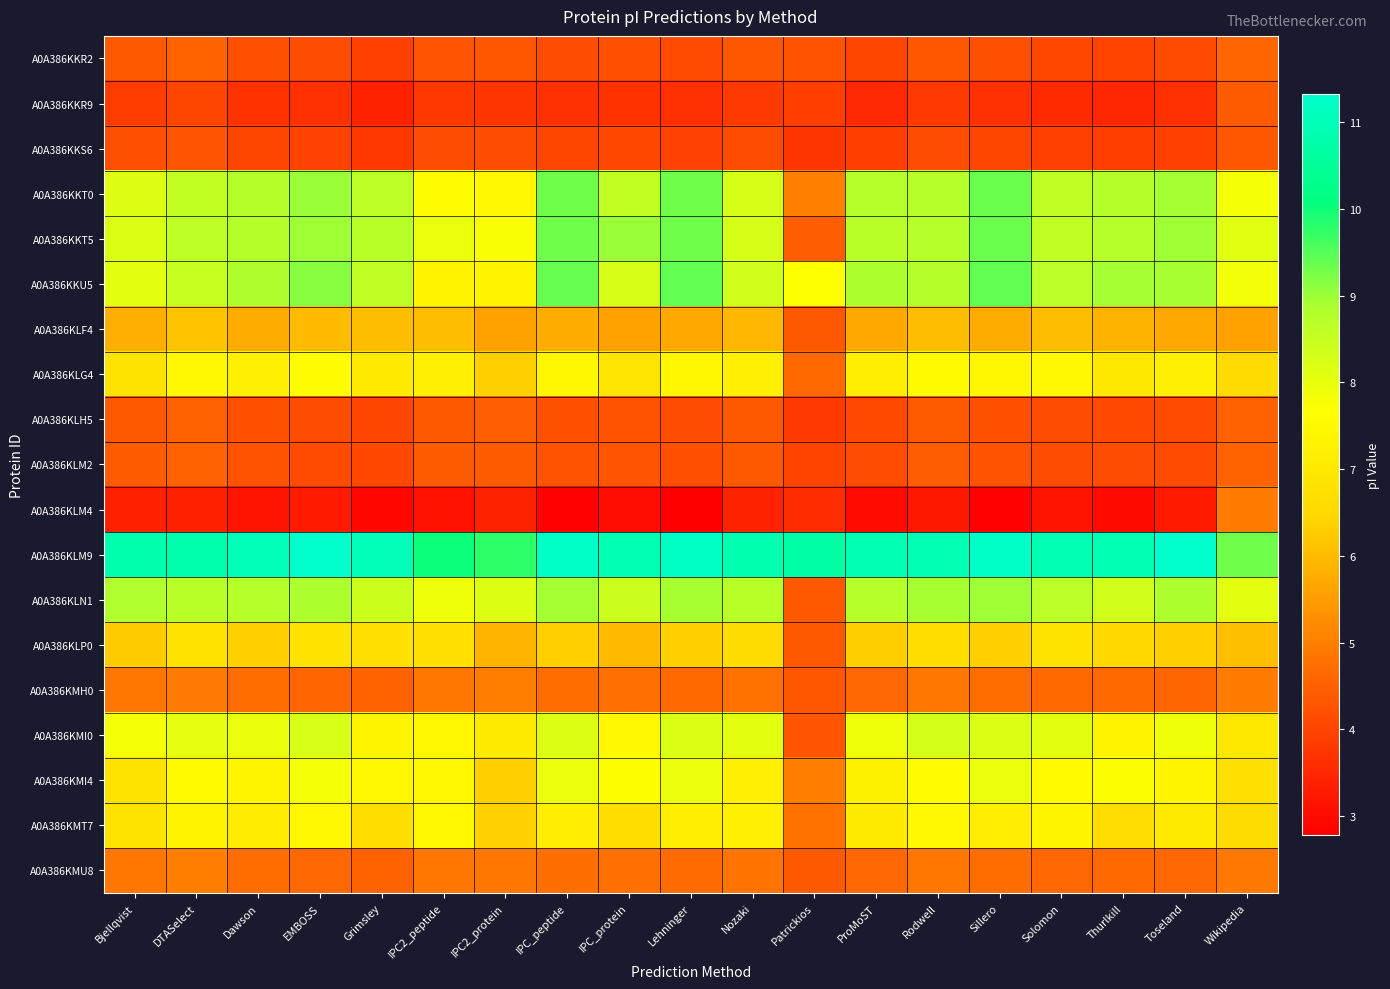

What is the minimum value shown in the chart?

2.8